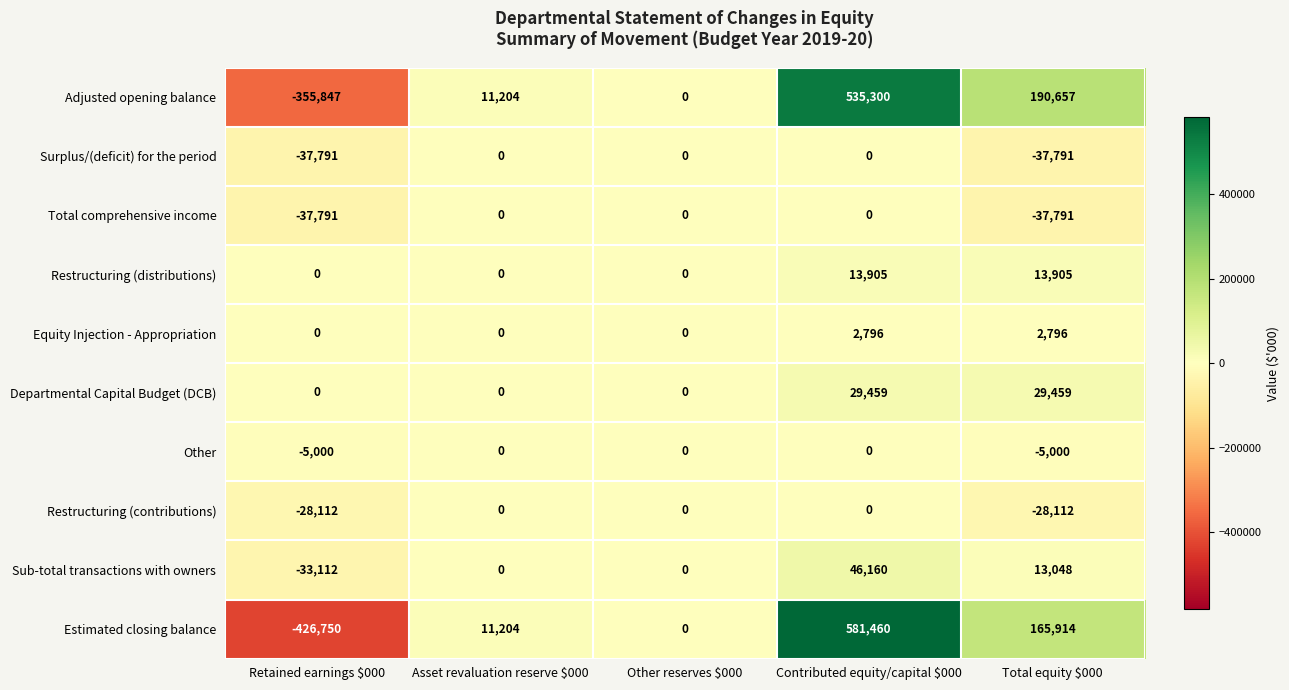

Count the Surplus/(deficit) for the period values in the range -37791 to 0.

5